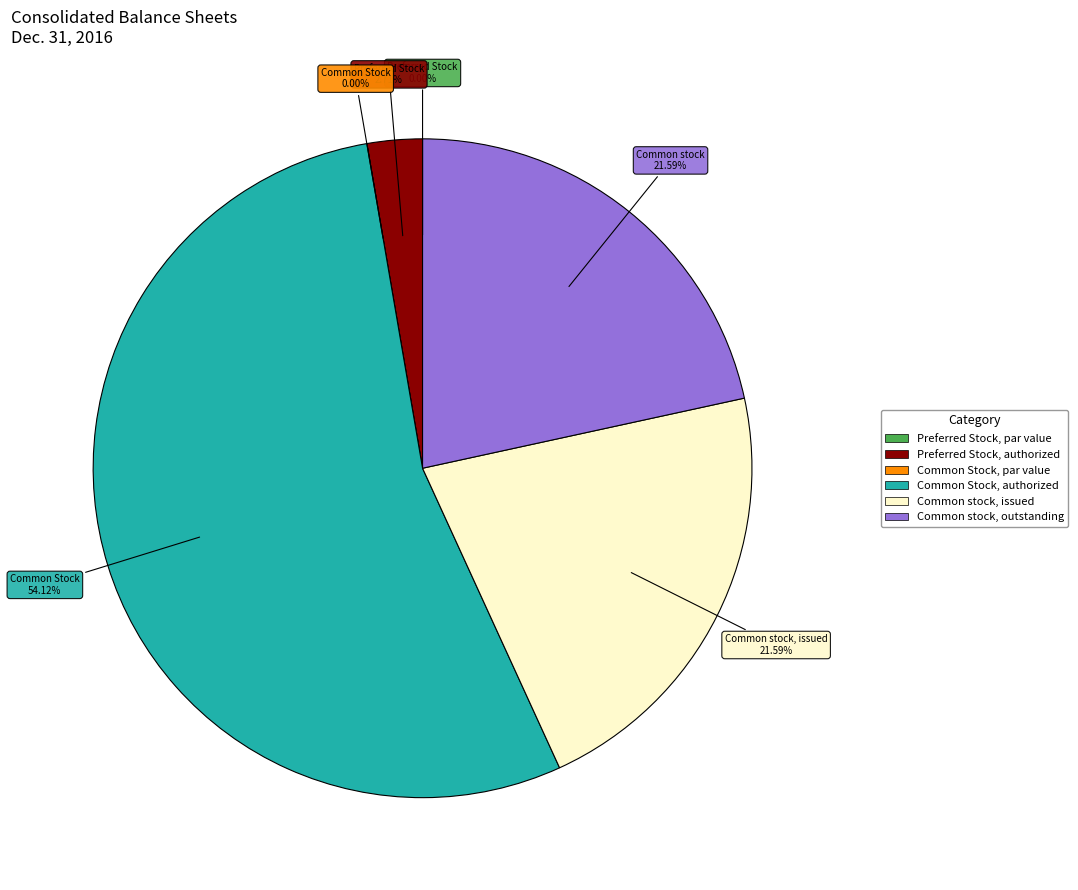

The Preferred Stock, authorized slice represents 3% of the pie. True or false?

True